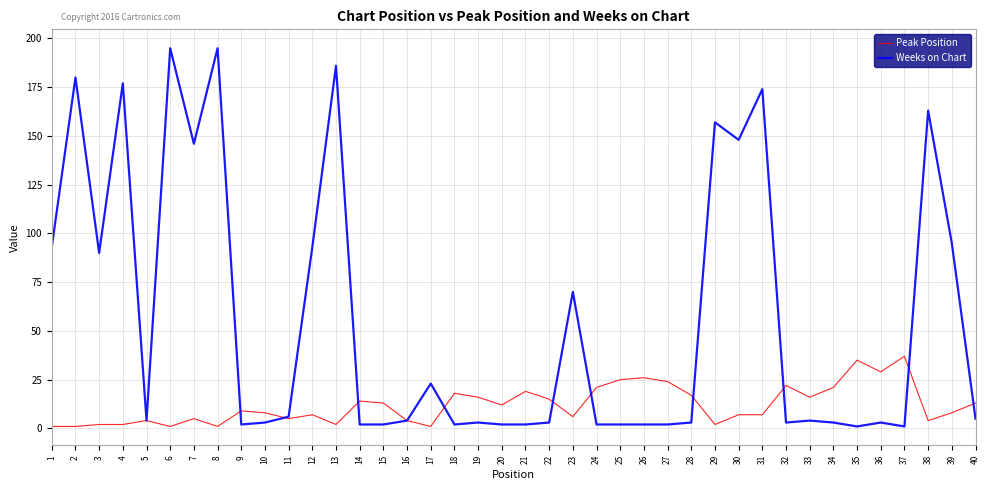

What is the maximum value shown in the chart?

195